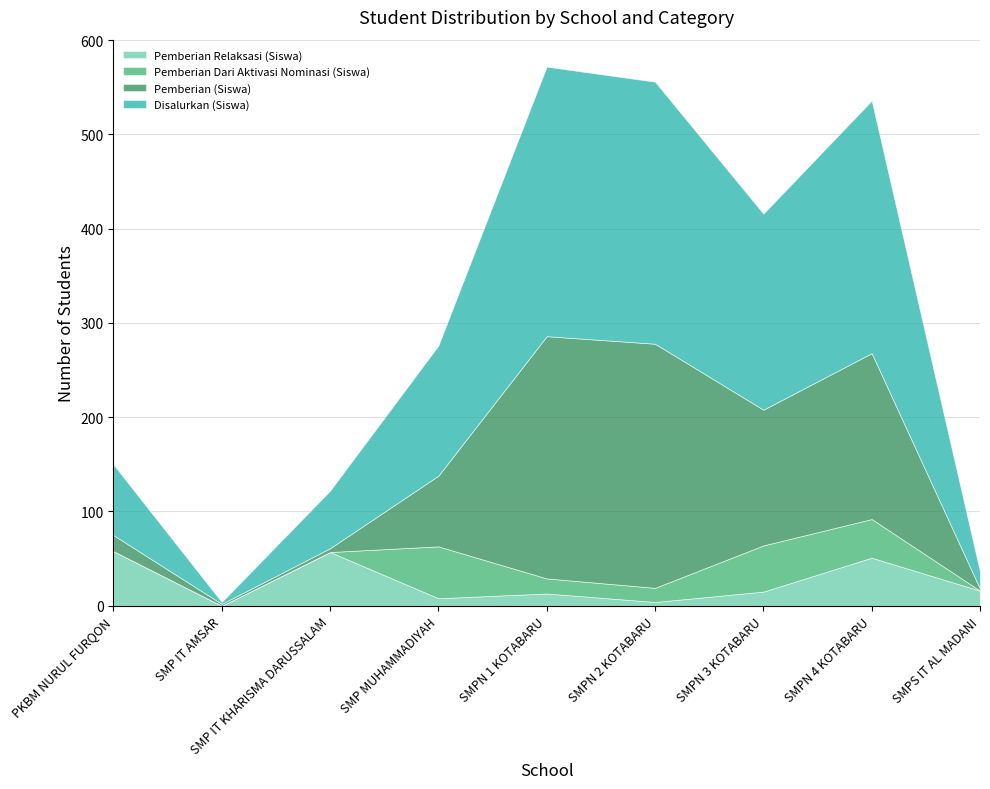

Which series changed the most between SMPN 2 KOTABARU and SMPN 3 KOTABARU?

Pemberian (Siswa)